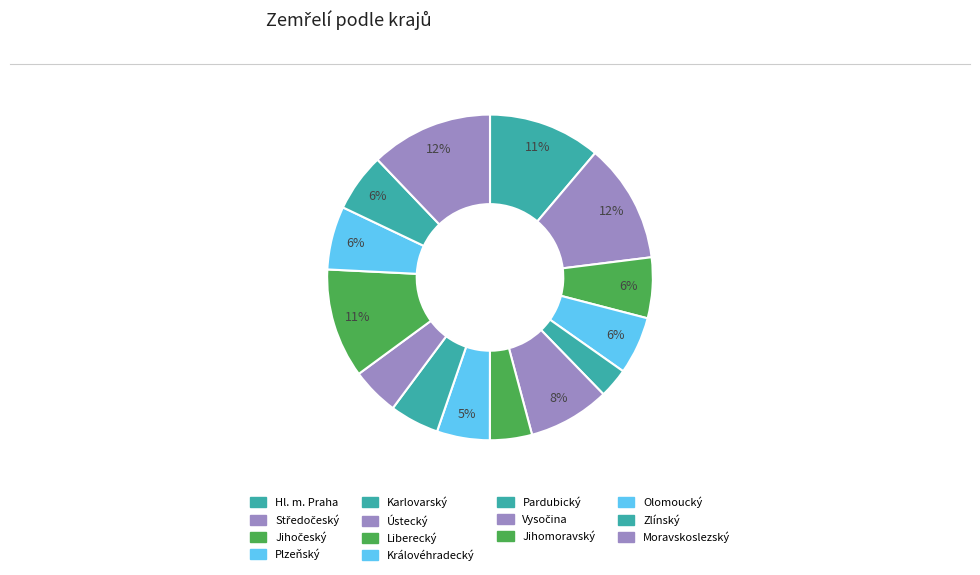

The Liberecký slice represents 17% of the pie. True or false?

False